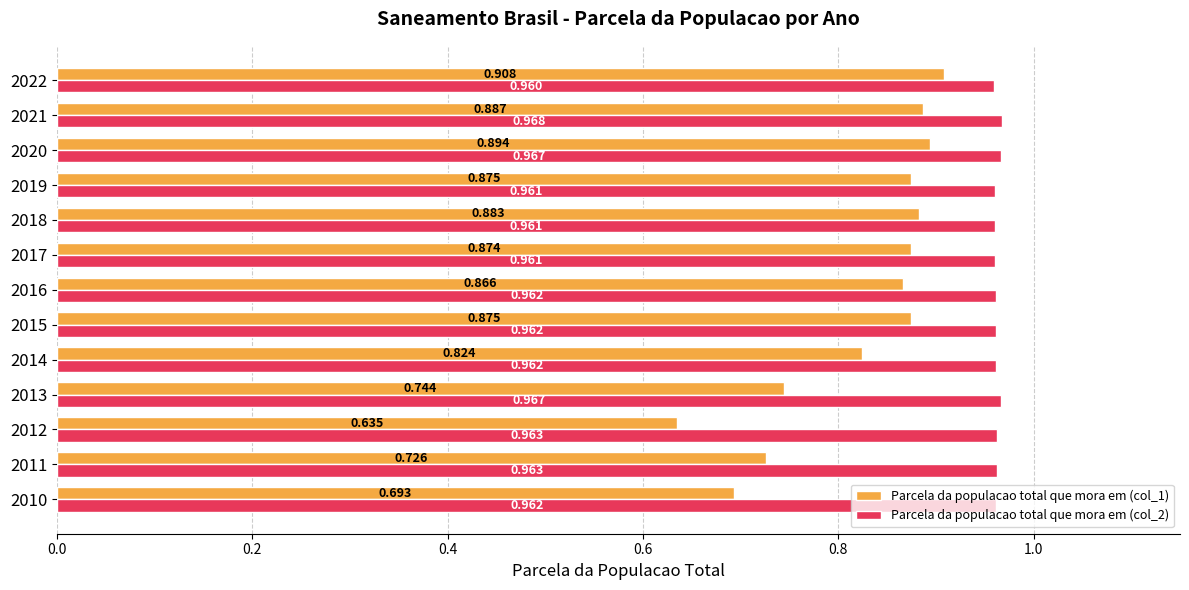

Is the value of Parcela da populacao total que mora em (col_2) at 2012 greater than the value of Parcela da populacao total que mora em (col_1) at 2011?

Yes